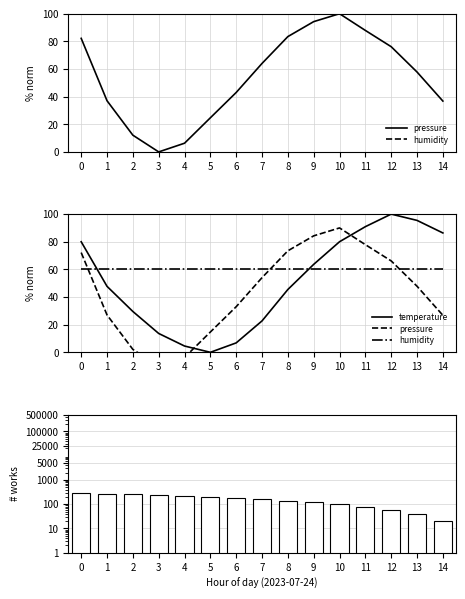

What is the lowest value of the pressure series?

-10.0